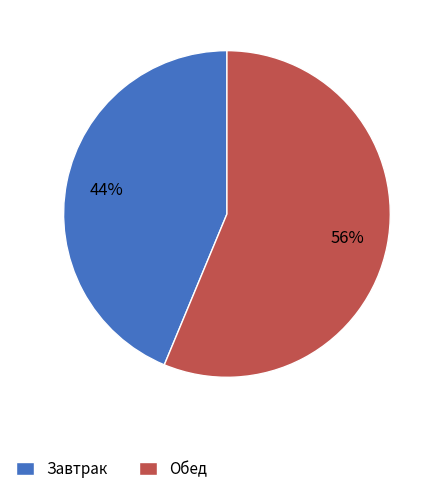

How many segments does this pie chart have?

2